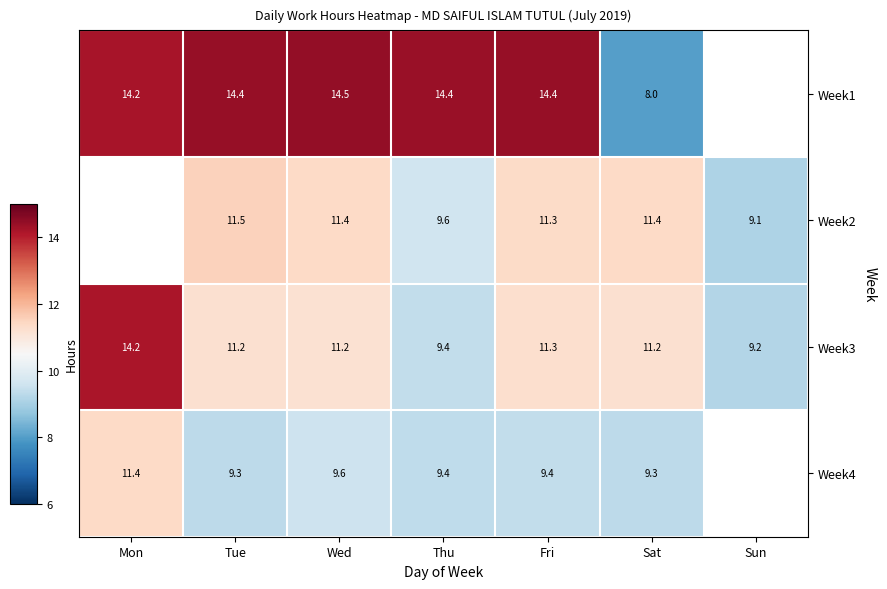

At how many categories does at least one series exceed 12?

5